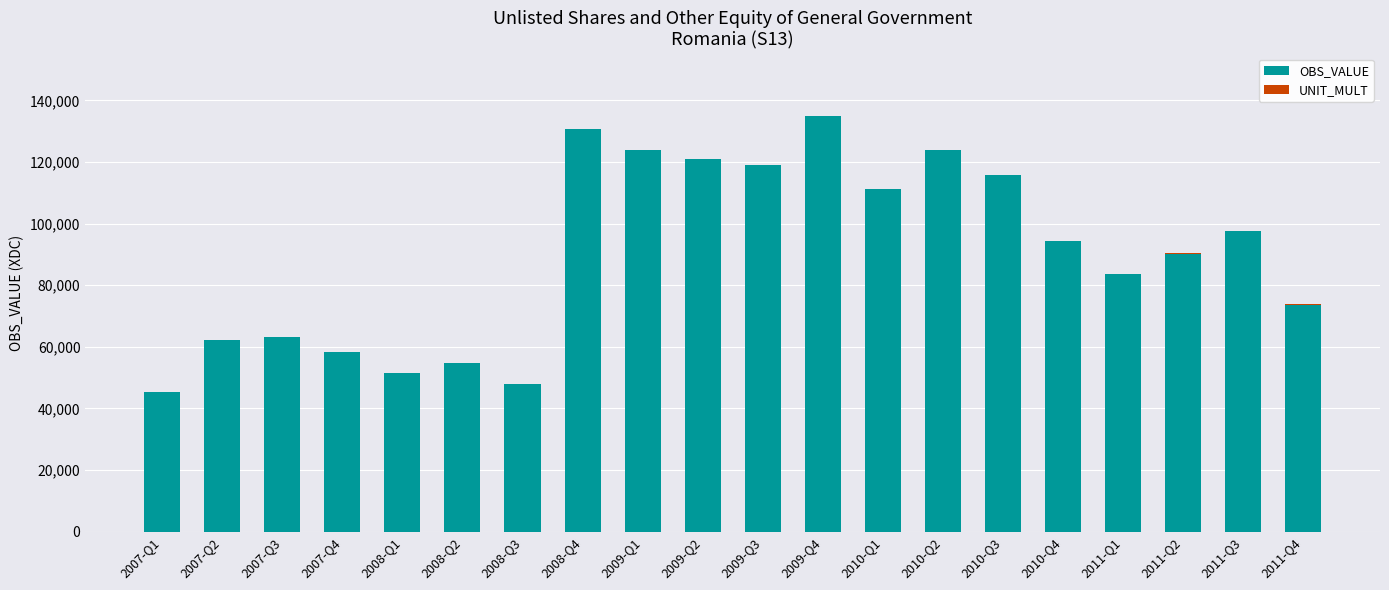

The value of OBS_VALUE at 2011-Q1 is 119967.2. True or false?

False